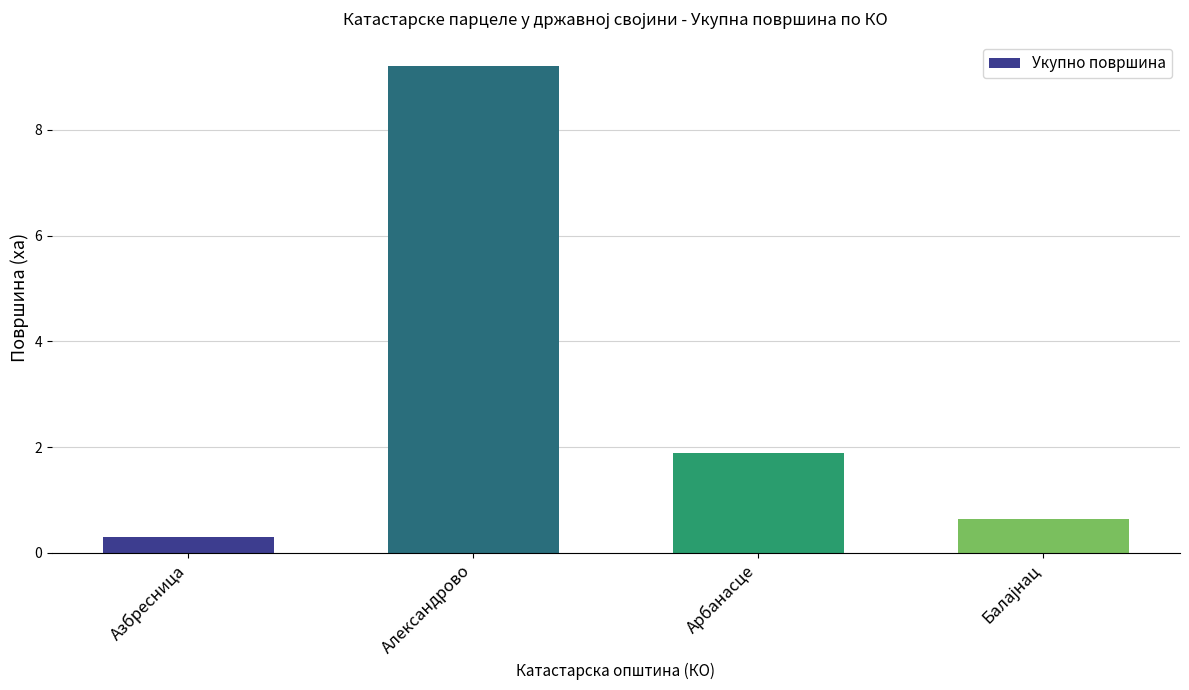

At which label is the value closest to 4?

Арбанасце